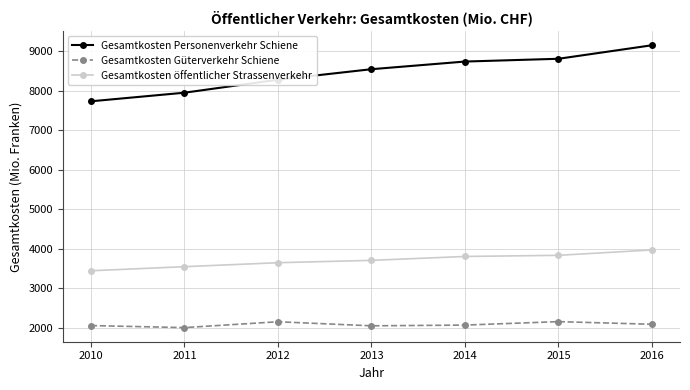

How many distinct data groups are displayed?

3